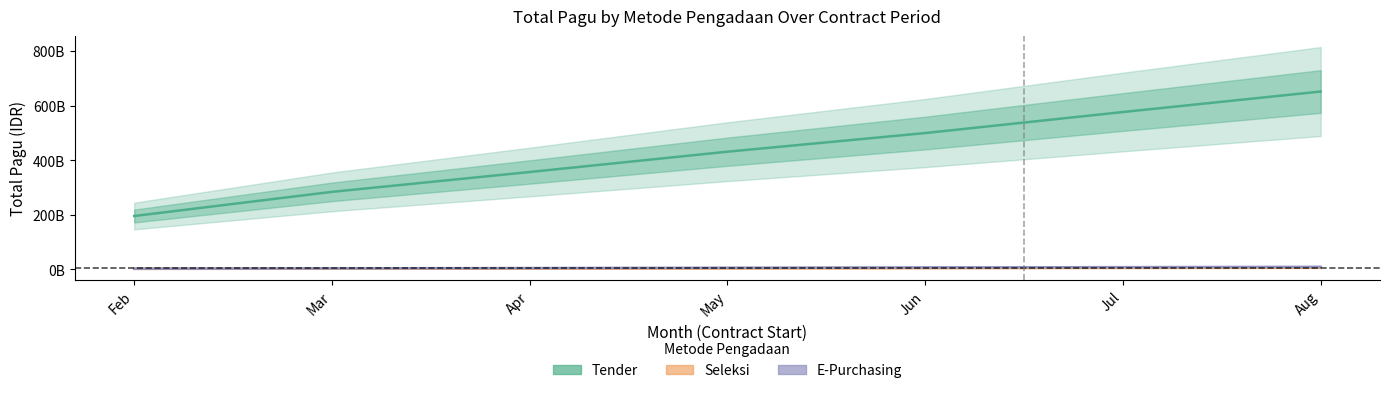

At which label does Tender first exceed 431119914647?

May